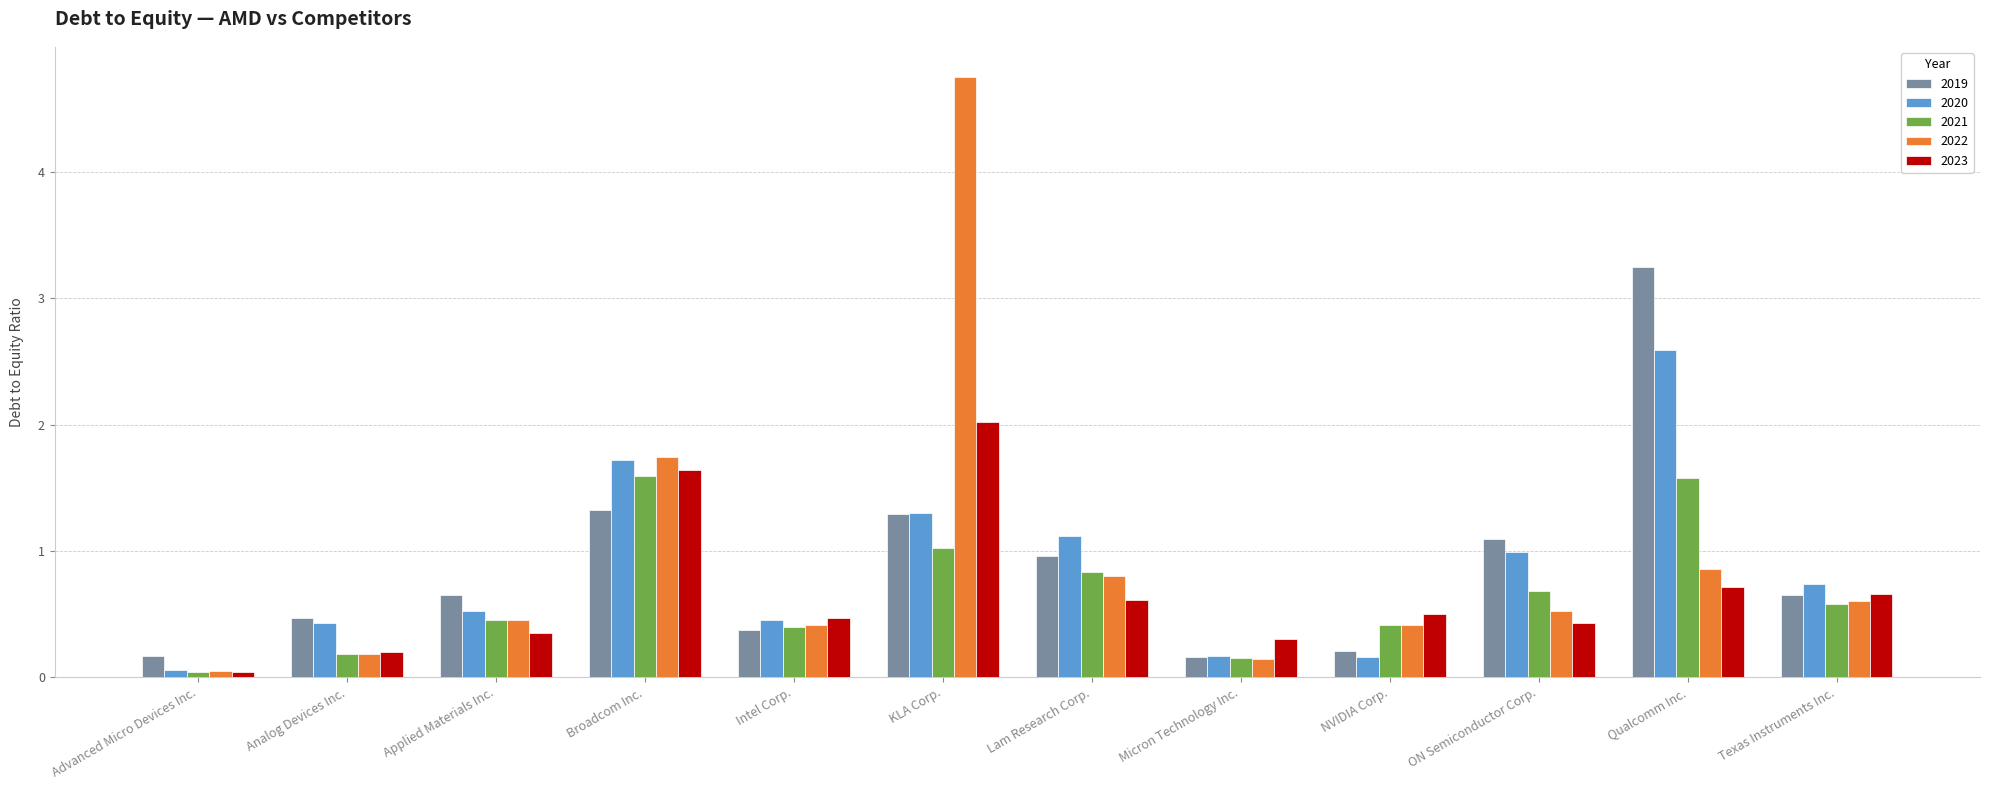

How many groups of bars are there?

12